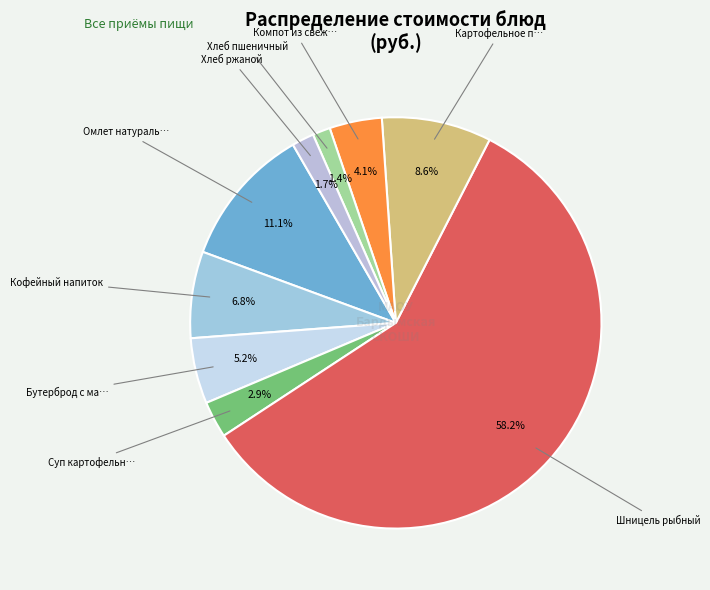

Rank the categories by value from lowest to highest.

Хлеб пшеничный, Хлеб ржаной, Суп картофельный с клецками, Компот из свежих яблок, Бутерброд с маслом, Кофейный напиток, Картофельное пюре, Омлет натуральный, Шницель рыбный